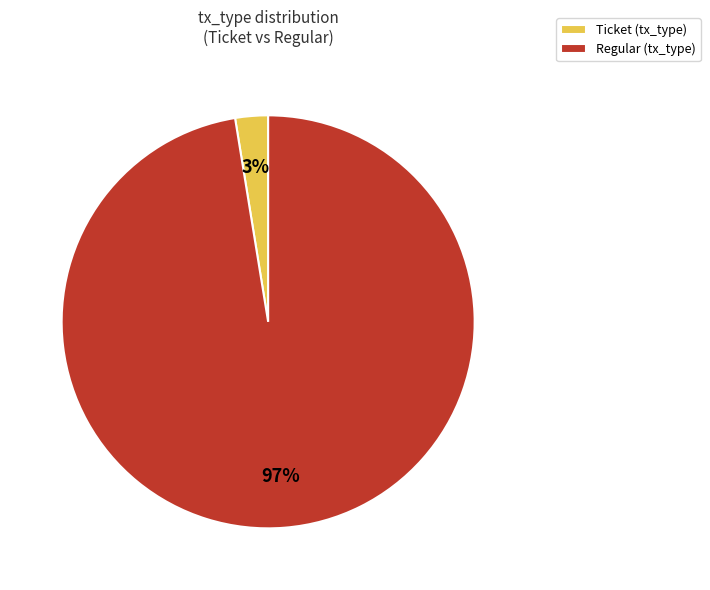

Is there a majority slice in this chart?

Yes